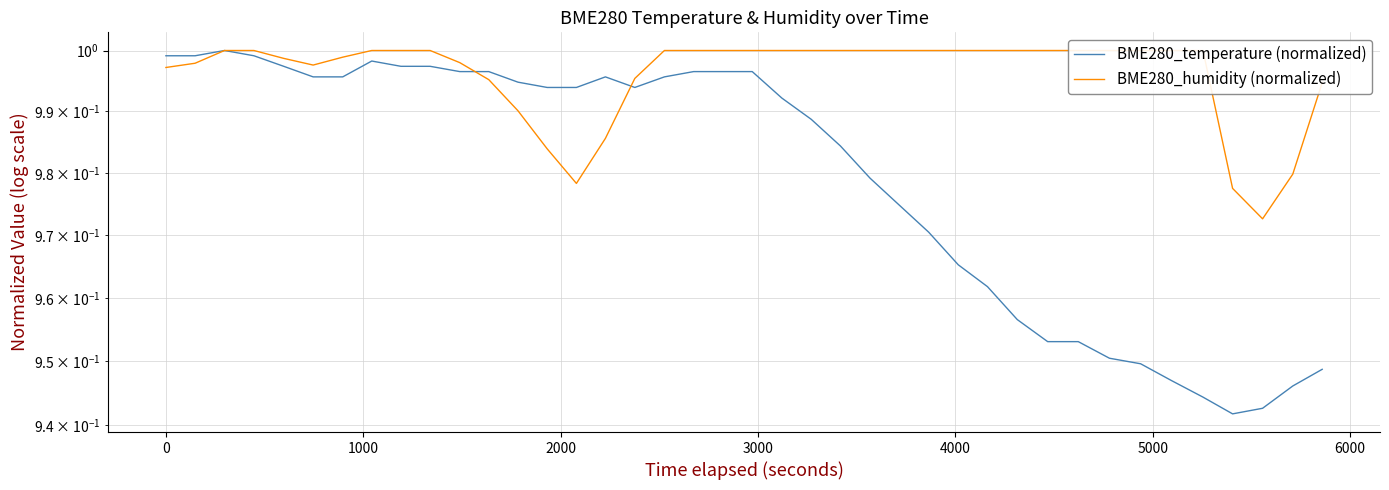

How many times do BME280_temperature (normalized) and BME280_humidity (normalized) cross each other?

2